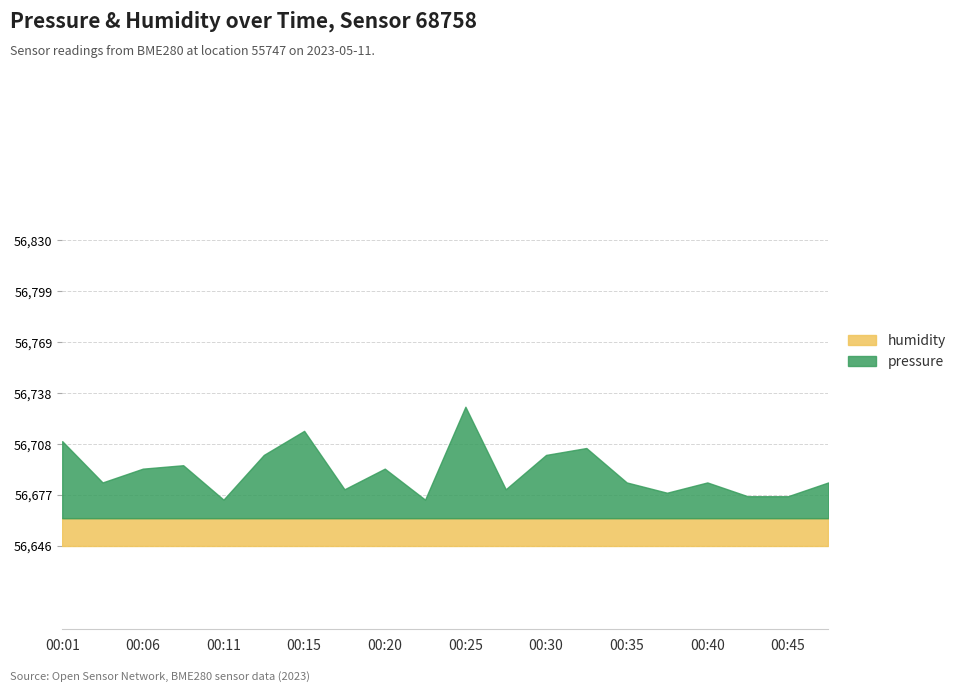

Does the chart have visible grid lines?

Yes